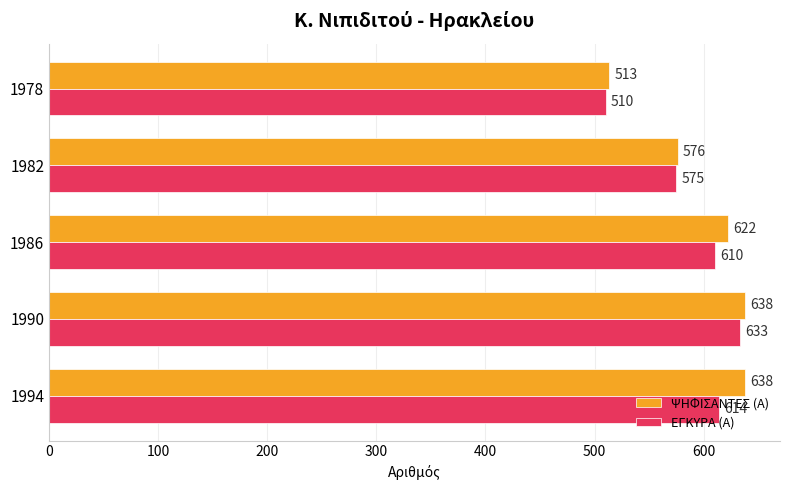

Between 1990 and 1982, which series saw the biggest shift?

ΨΗΦΙΣΑΝΤΕΣ (Α)